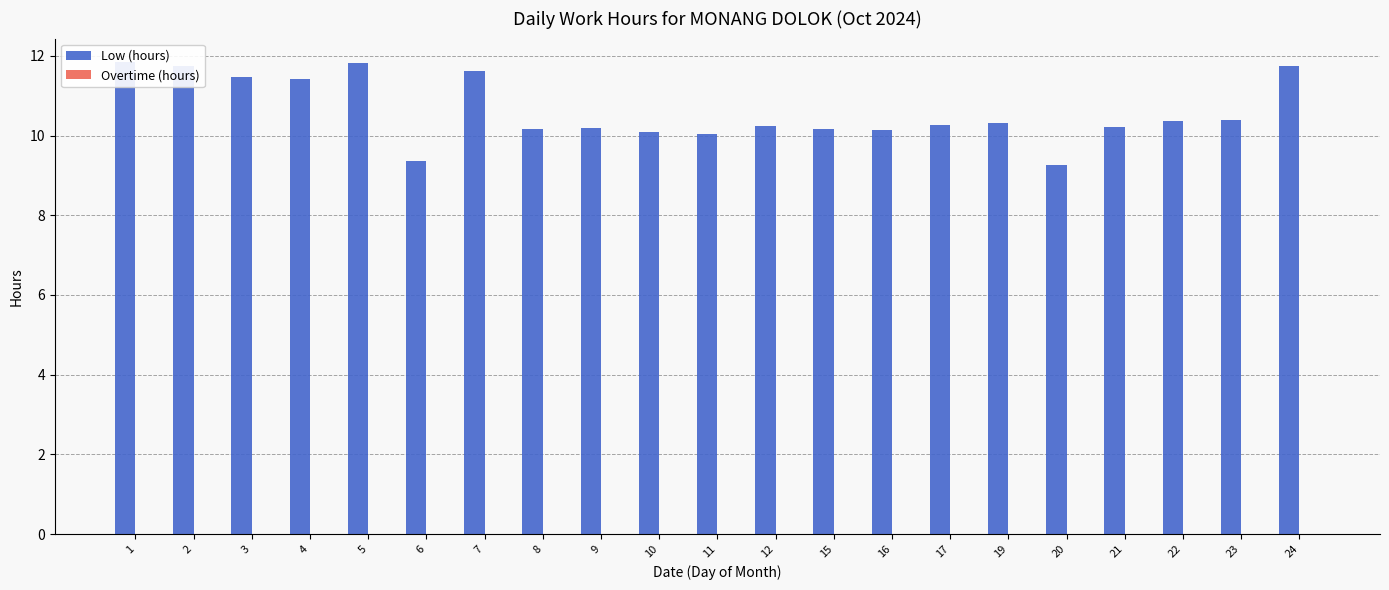

Reading right to left, list all the values displayed in this chart.

Low (hours): 24=11.7	23=10.4	22=10.4	21=10.2	20=9.3	19=10.3	17=10.3	16=10.1	15=10.2	12=10.2	11=10.0	10=10.1	9=10.2	8=10.2	7=11.6	6=9.4	5=11.8	4=11.4	3=11.5	2=11.8	1=11.8
Overtime (hours): 24=0.0	23=0.0	22=0.0	21=0.0	20=0.0	19=0.0	17=0.0	16=0.0	15=0.0	12=0.0	11=0.0	10=0.0	9=0.0	8=0.0	7=0.0	6=0.0	5=0.0	4=0.0	3=0.0	2=0.0	1=0.0